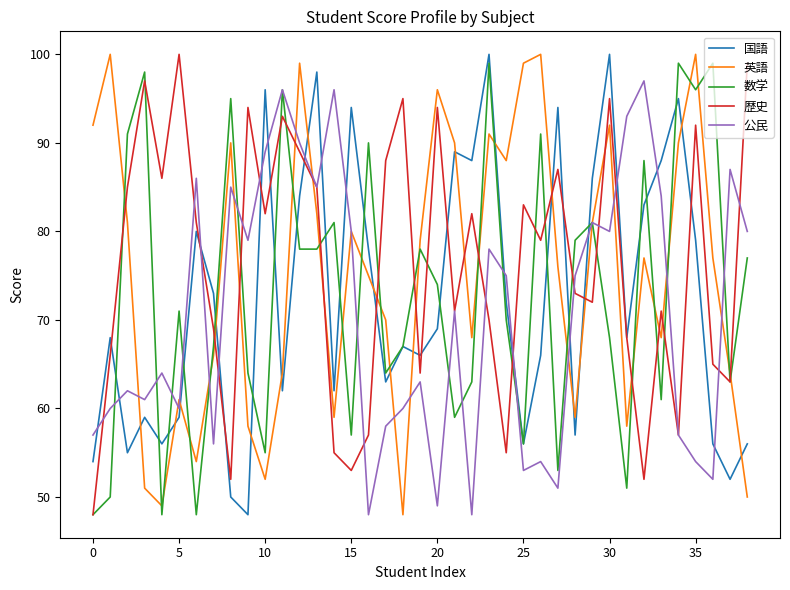

True or false: 国語 and 英語 cross at least once.

True